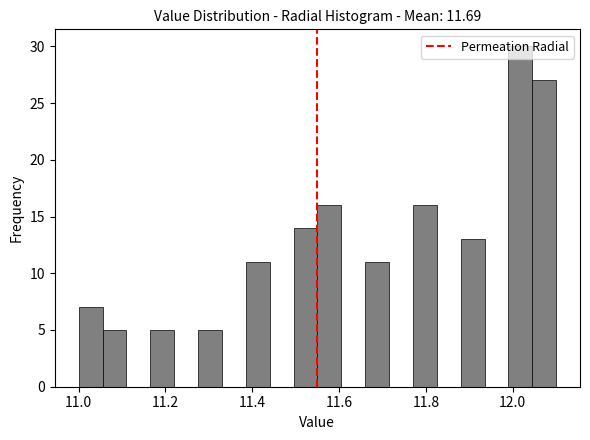

Around what value on the x-axis is the tallest bar? Give the approximate position of its centre, as read against the axis.

12.02